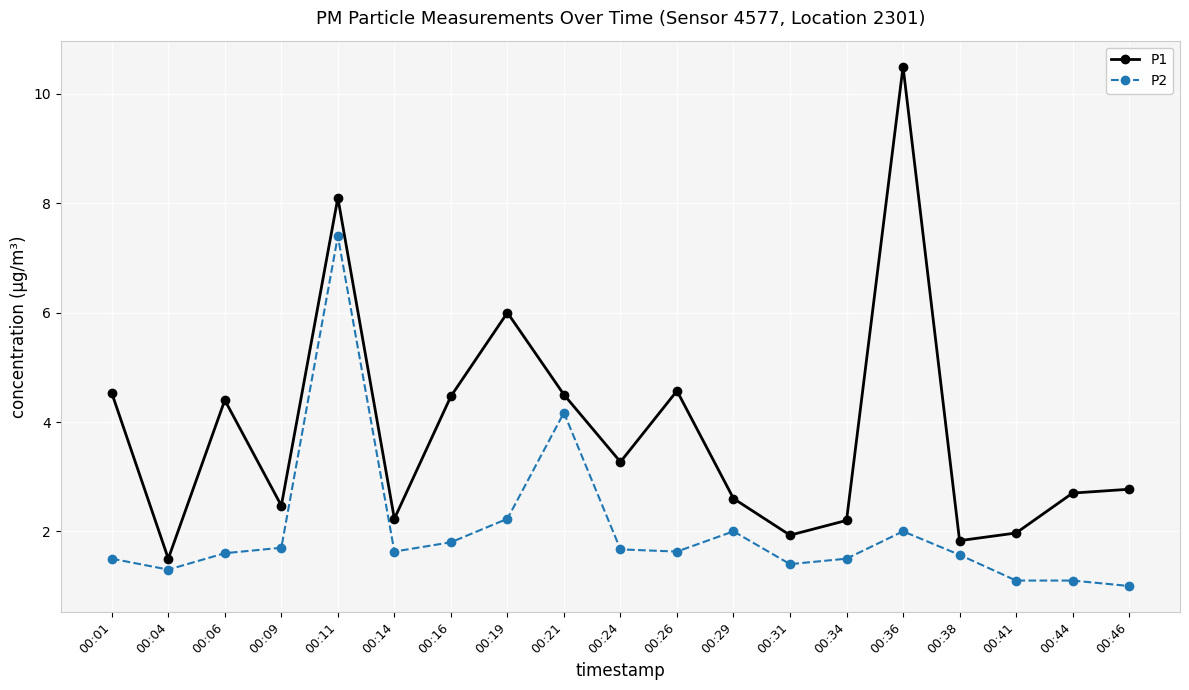

Which label corresponds to the smallest value in the chart?

00:46